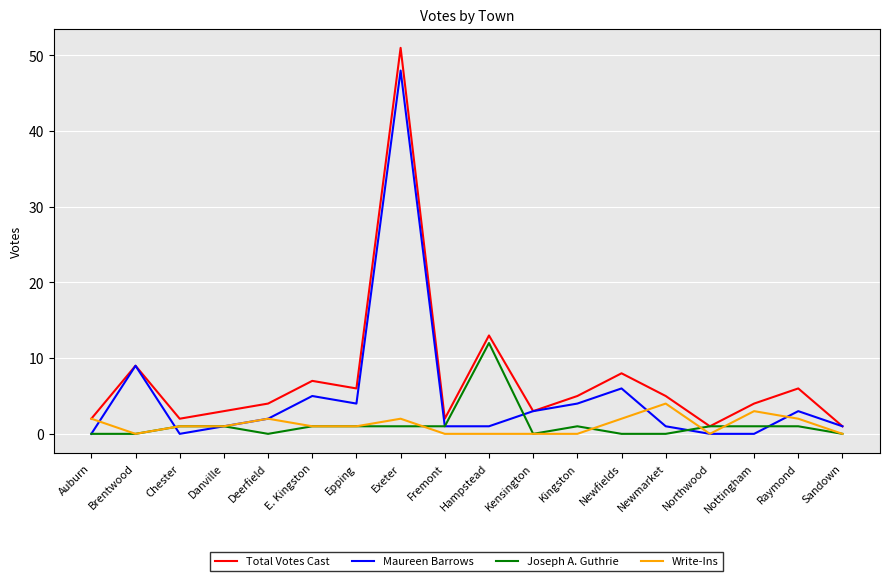

Reading left to right, transcribe all the data shown in this chart.

Total Votes Cast: Auburn=2	Brentwood=9	Chester=2	Danville=3	Deerfield=4	E. Kingston=7	Epping=6	Exeter=51	Fremont=2	Hampstead=13	Kensington=3	Kingston=5	Newfields=8	Newmarket=5	Northwood=1	Nottingham=4	Raymond=6	Sandown=1
Maureen Barrows: Auburn=0	Brentwood=9	Chester=0	Danville=1	Deerfield=2	E. Kingston=5	Epping=4	Exeter=48	Fremont=1	Hampstead=1	Kensington=3	Kingston=4	Newfields=6	Newmarket=1	Northwood=0	Nottingham=0	Raymond=3	Sandown=1
Joseph A. Guthrie: Auburn=0	Brentwood=0	Chester=1	Danville=1	Deerfield=0	E. Kingston=1	Epping=1	Exeter=1	Fremont=1	Hampstead=12	Kensington=0	Kingston=1	Newfields=0	Newmarket=0	Northwood=1	Nottingham=1	Raymond=1	Sandown=0
Write-Ins: Auburn=2	Brentwood=0	Chester=1	Danville=1	Deerfield=2	E. Kingston=1	Epping=1	Exeter=2	Fremont=0	Hampstead=0	Kensington=0	Kingston=0	Newfields=2	Newmarket=4	Northwood=0	Nottingham=3	Raymond=2	Sandown=0